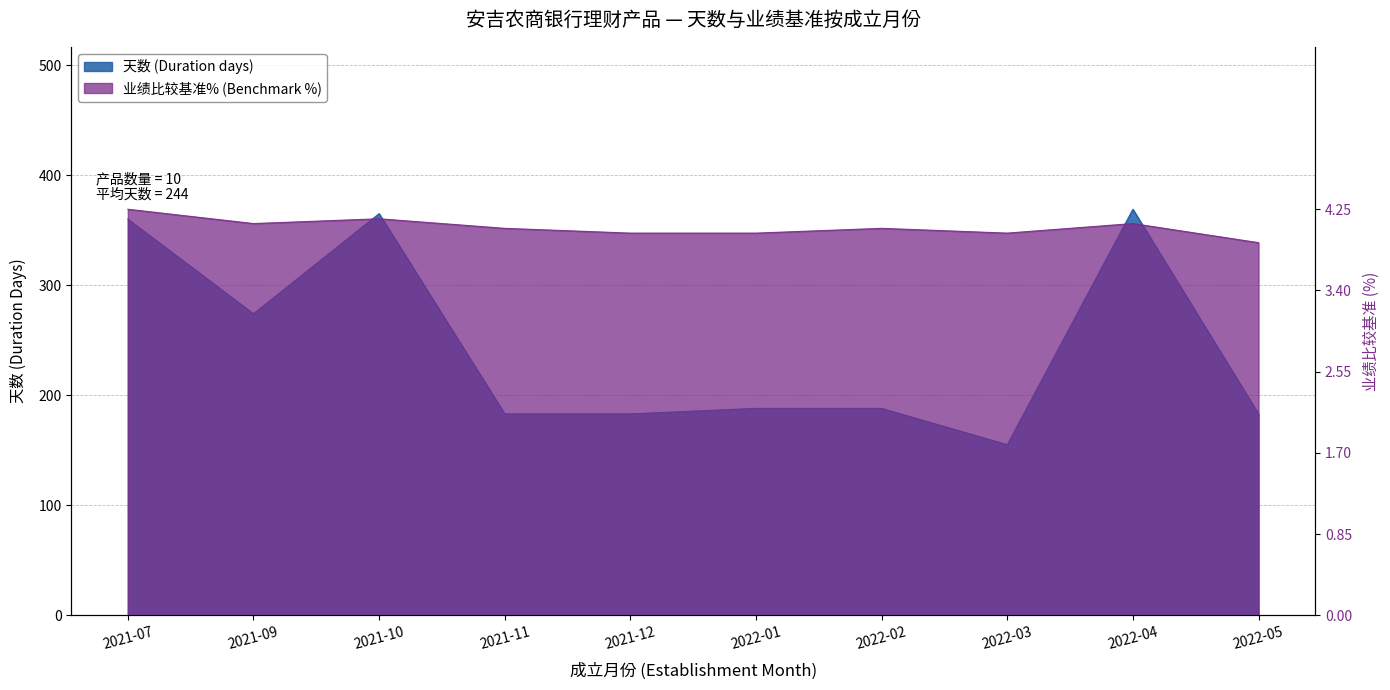

True or false: 天数 (Duration days) has more than 2 interior local peaks.

False